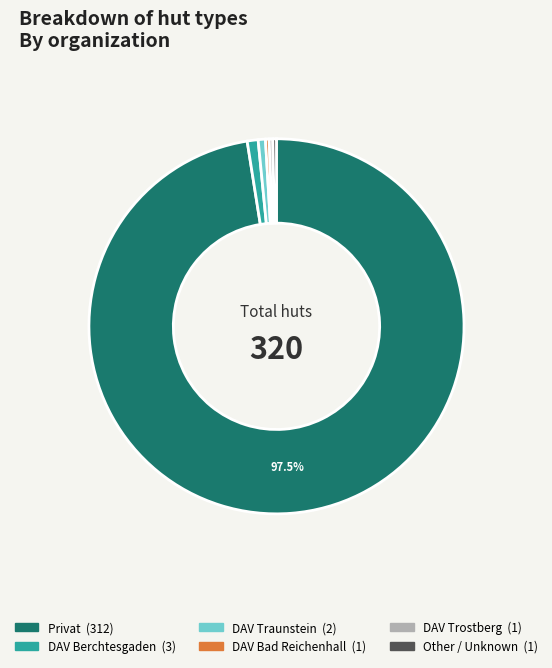

Is there any slice that represents more than half of the pie?

Yes